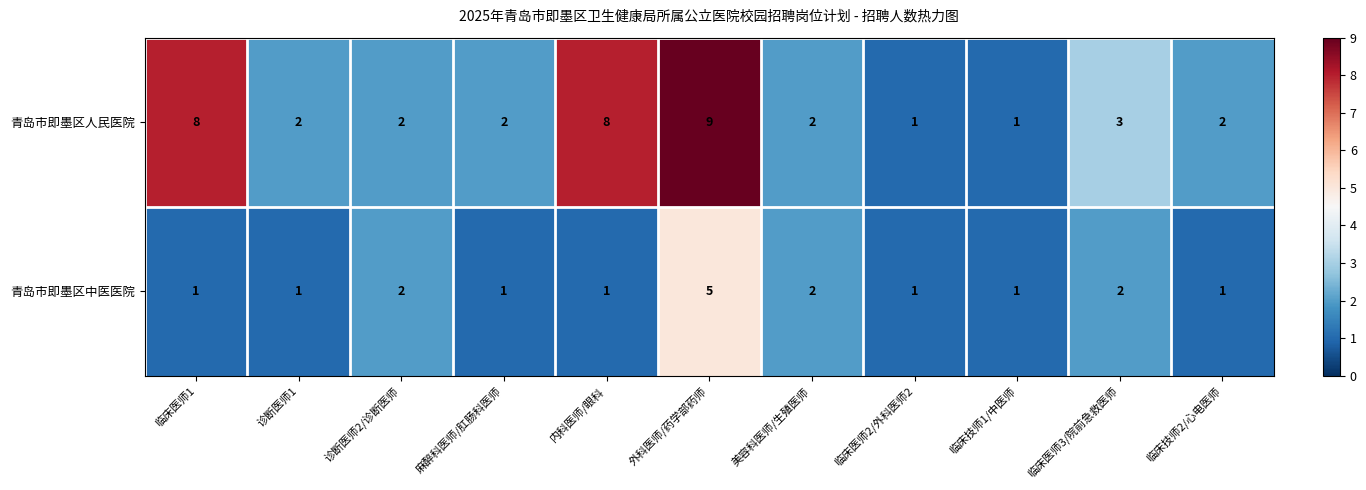

The 青岛市即墨区中医医院 series shows 0 at 麻醉科医师/肛肠科医师. True or false?

False